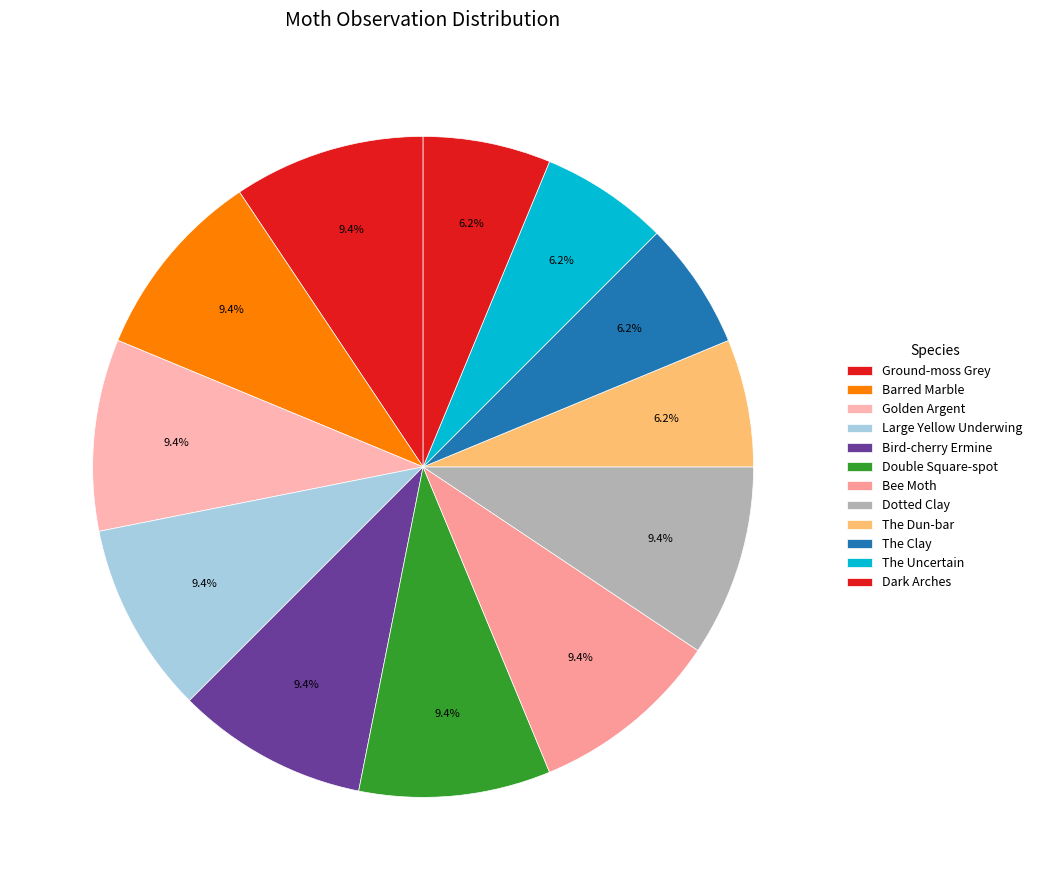

How many slices are in this pie chart?

12